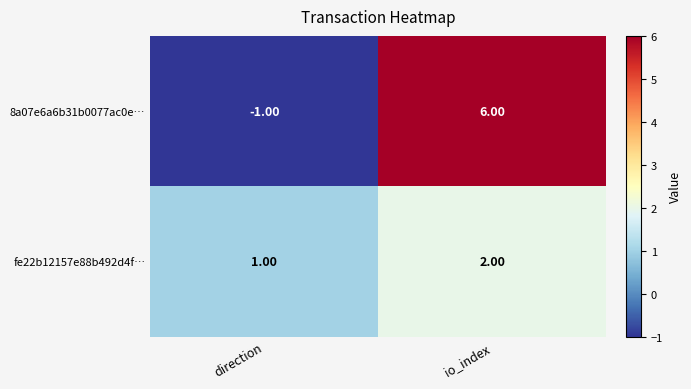

At which label is fe22b12157e88b492d4f… closest to 1?

direction